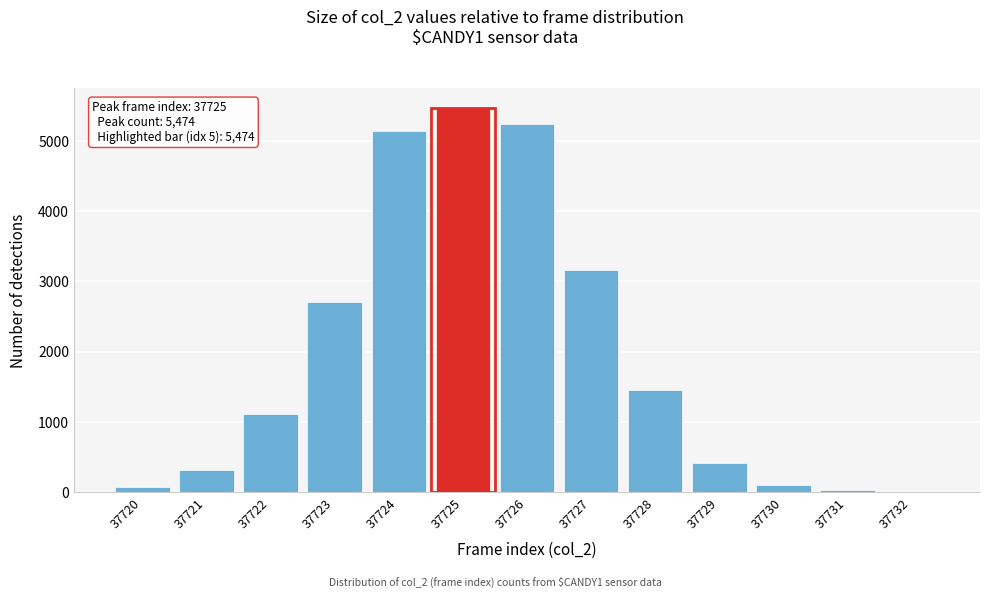

Reading left to right, what are all the values shown in this chart?

37720=73	37721=322	37722=1112	37723=2713	37724=5137	37725=5474	37726=5239	37727=3161	37728=1460	37729=415	37730=104	37731=32	37732=3